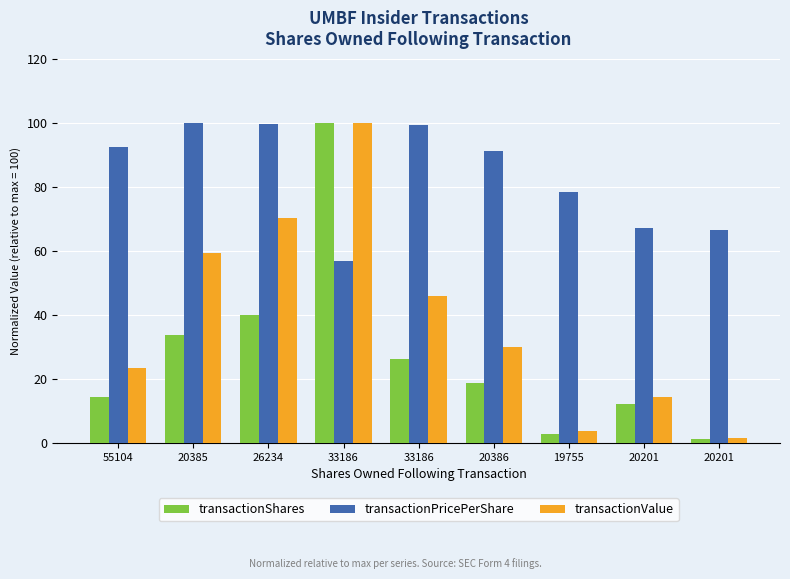

Are the bars grouped side by side (vs. stacked)?

Yes